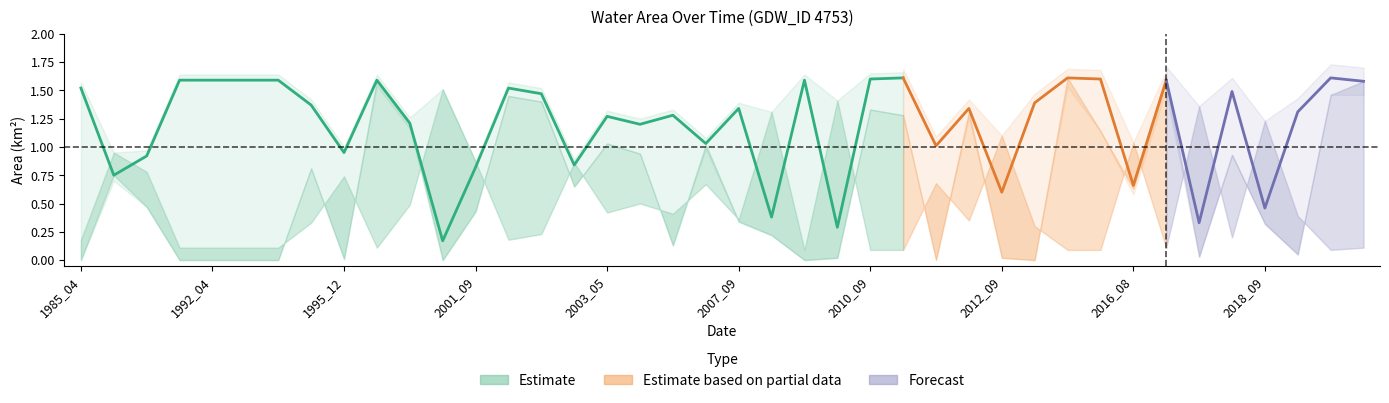

How many lines are shown in the chart?

4